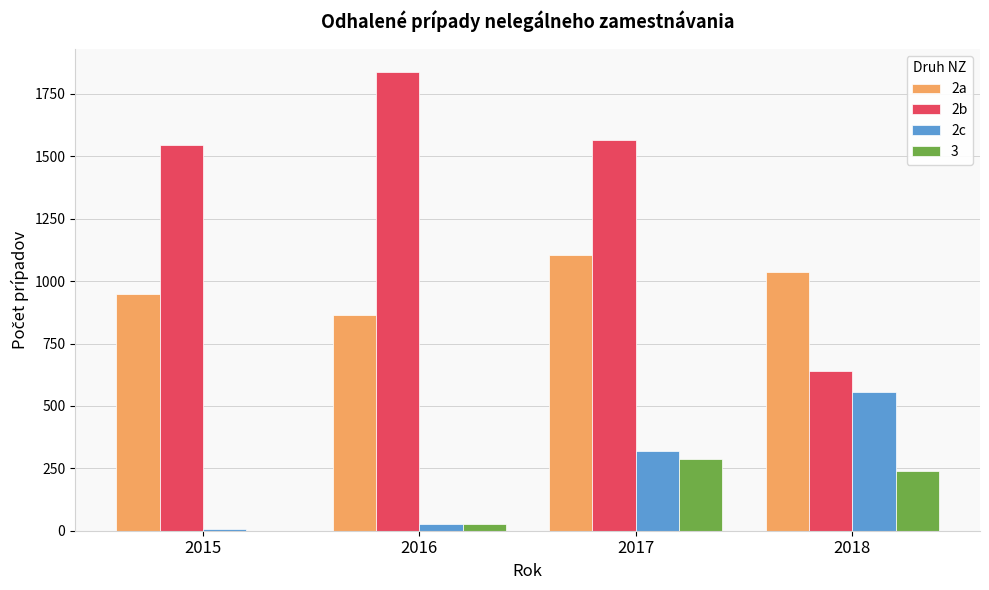

Between 2017 and 2018, which series saw the biggest shift?

2b